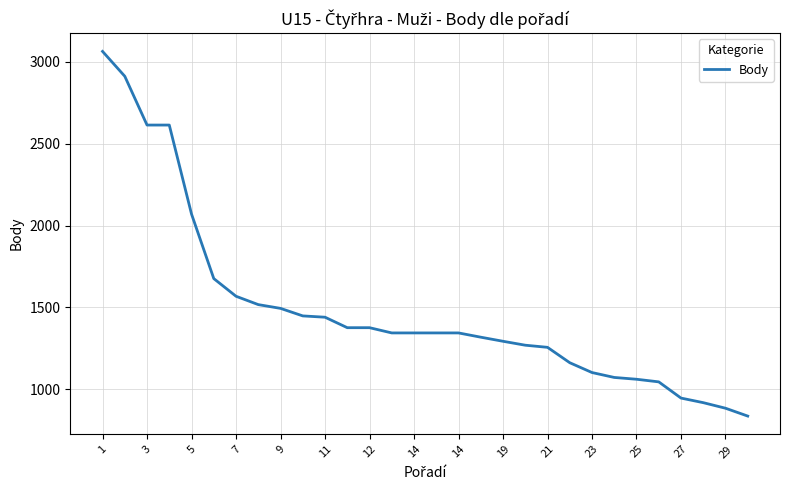

What is the smallest value displayed?

836